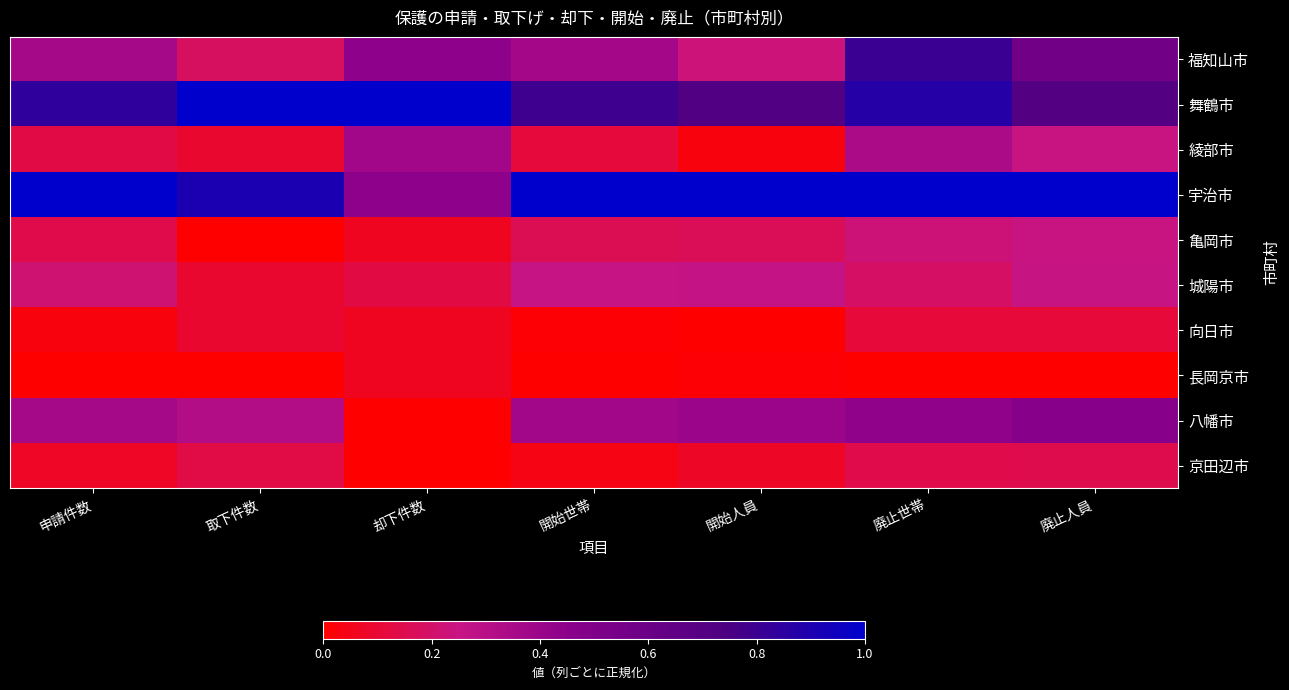

Which series has the largest total across all categories?

宇治市